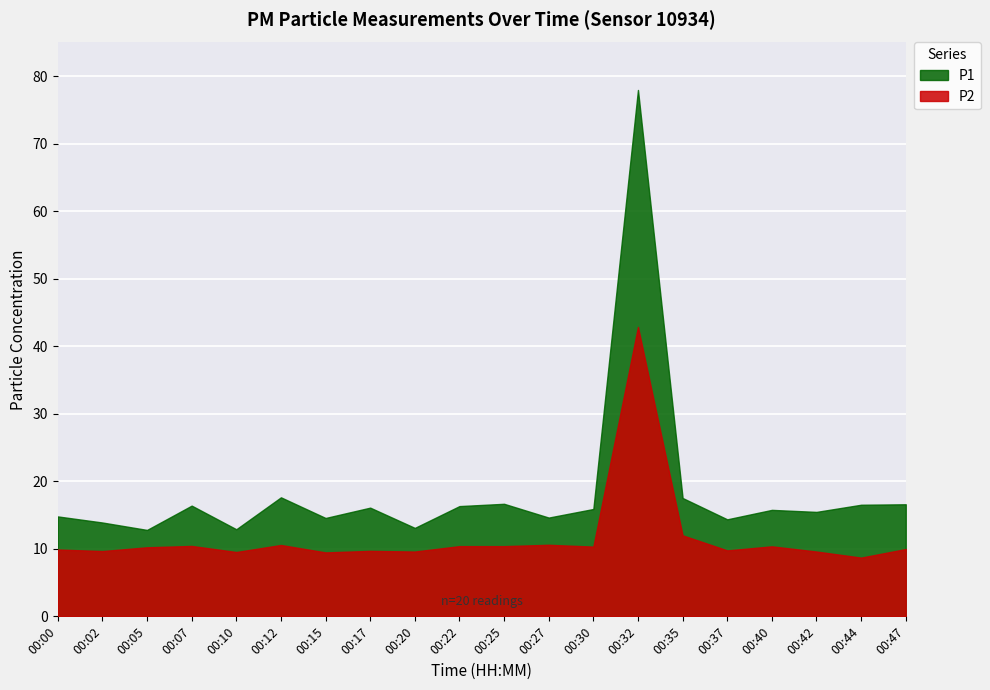

What is the total value across all series at 00:12?

28.2